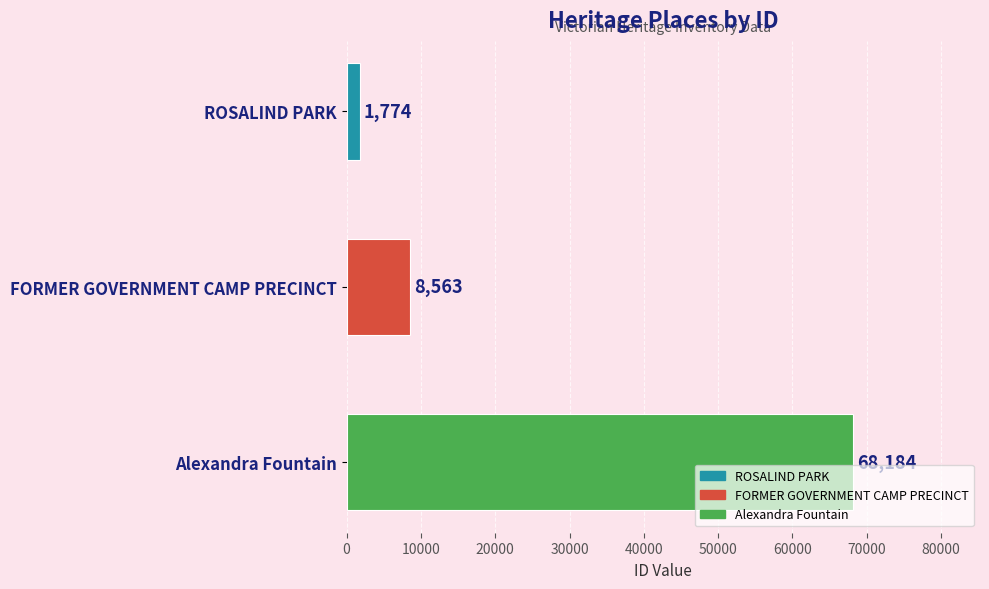

What is the difference between the maximum and minimum values?

66410